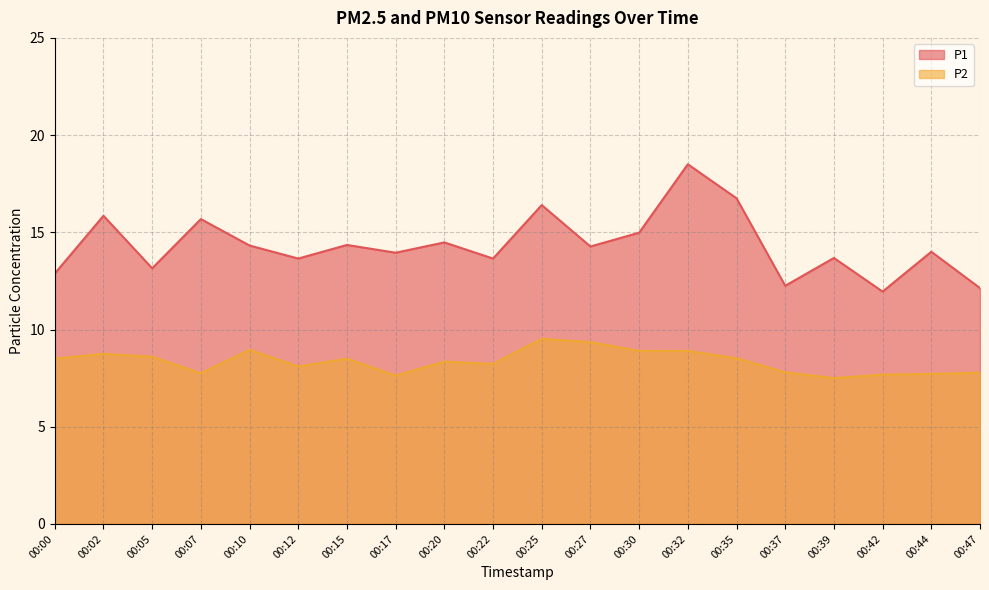

What is the difference between the maximum and minimum values in the P1 series?

6.6